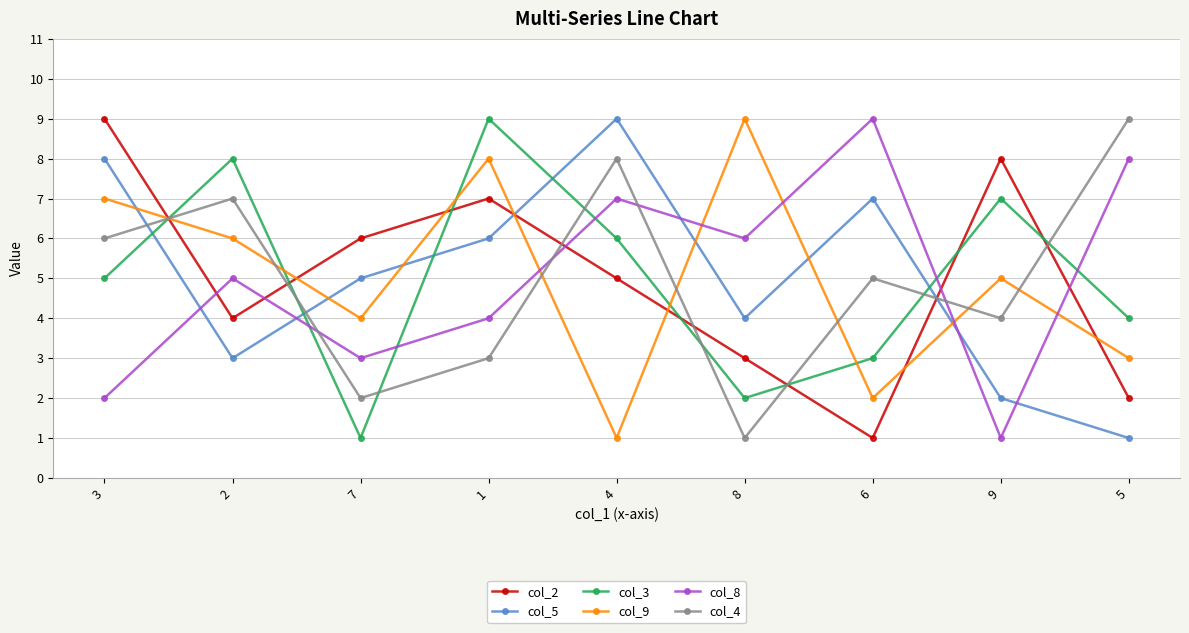

Is the value of col_8 at 8 greater than the value of col_2 at 1?

No